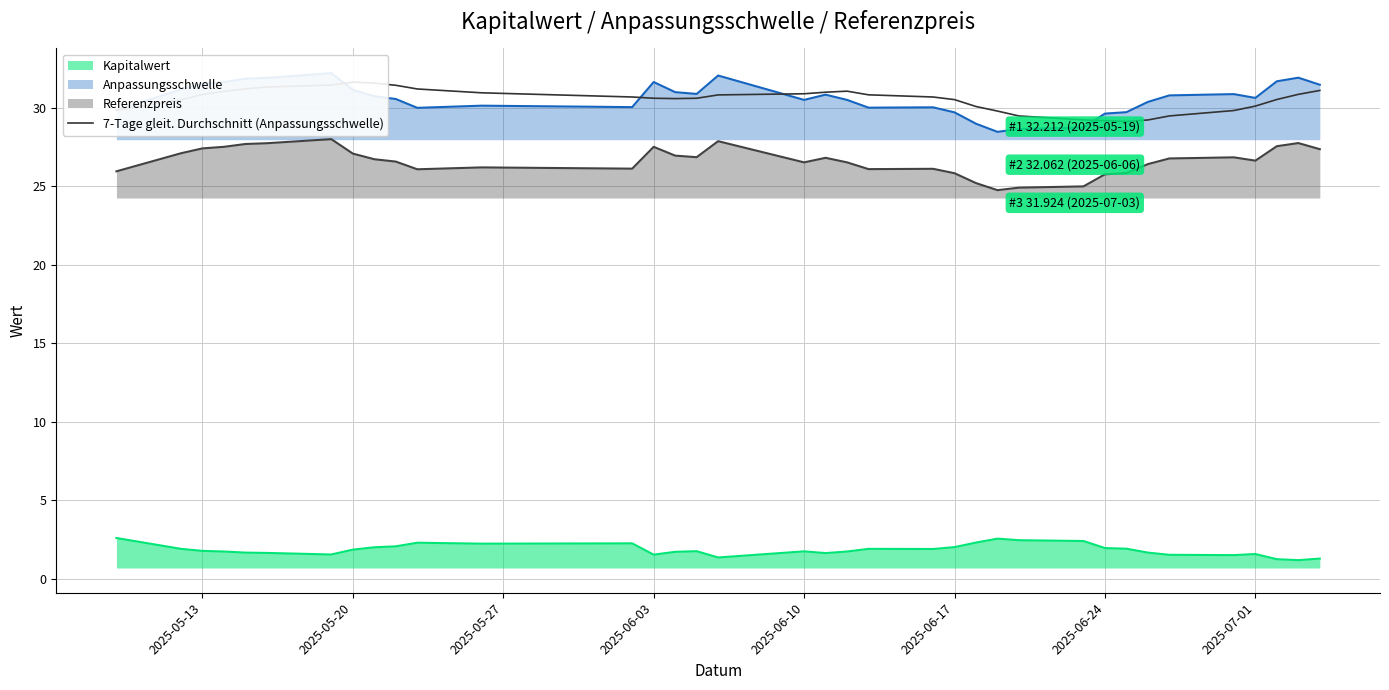

How many points are higher than both their immediate neighbors (excluding endpoints)?

2